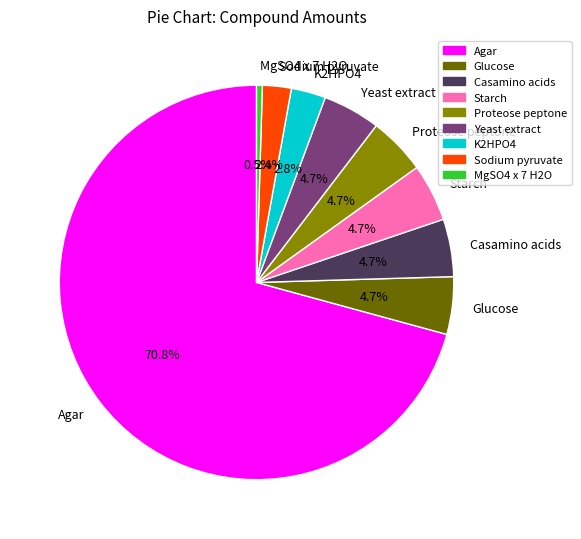

To the nearest percent, what is the combined percentage of Sodium pyruvate and K2HPO4?

5%